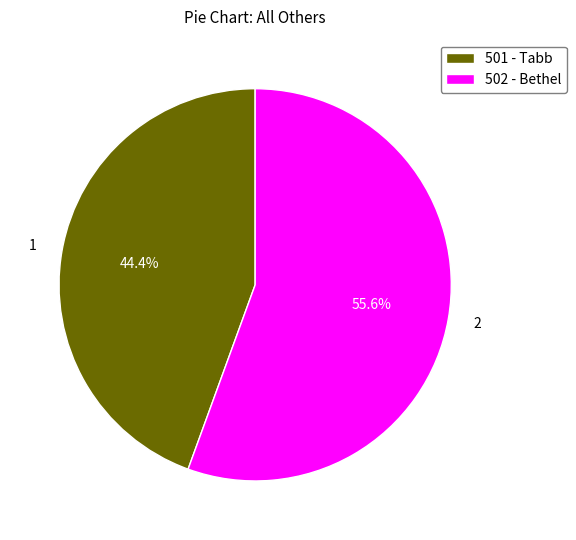

What portion of the pie excludes 501 - Tabb?

55.6%